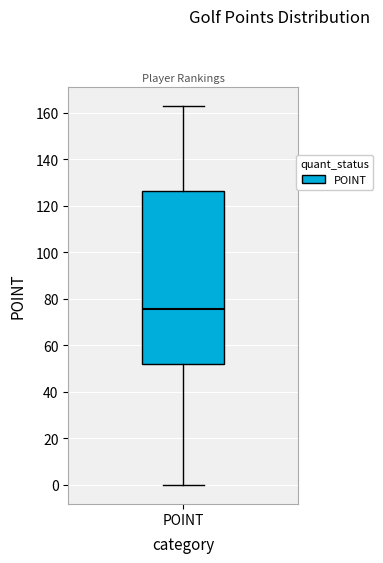

Read this box plot against the y-axis: the position of the median line, the range covered by the box, and the ends of both whiskers. The values are not printed on the chart, so give them approximately, as read against the axis.

median 76, box 52 to 126, whiskers 0 to 164